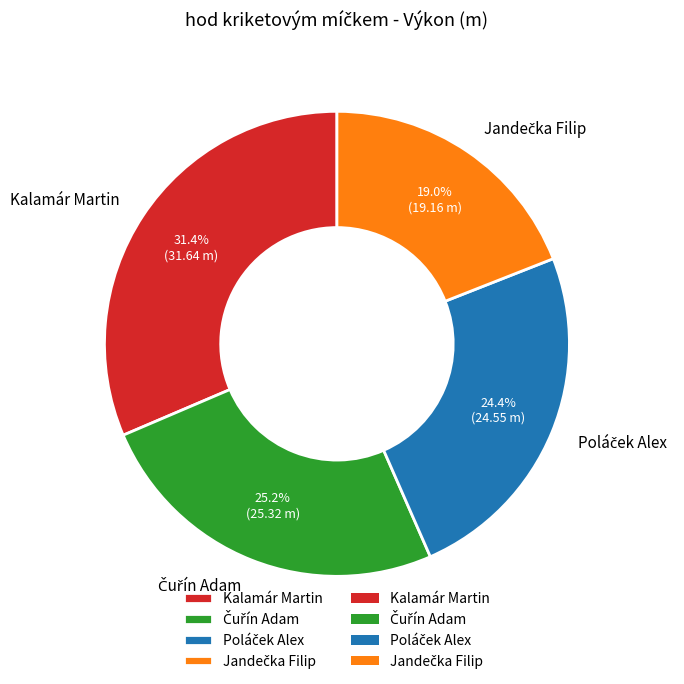

Which slice is the largest?

Kalamár Martin